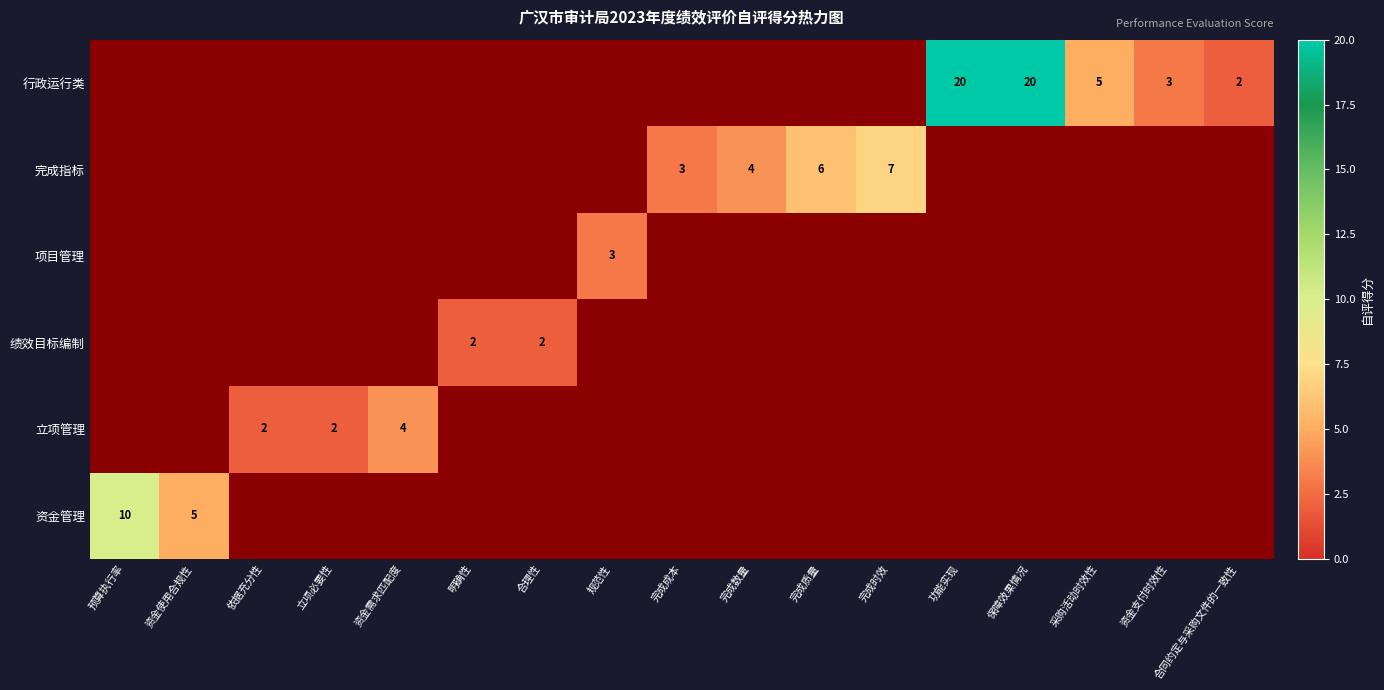

Count the number of categories in the chart.

17